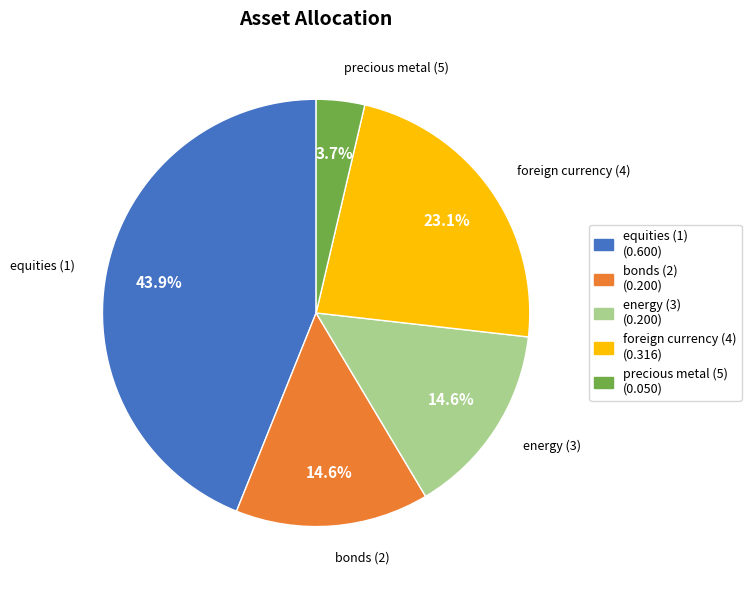

To the nearest percent, what percentage of the pie is foreign currency (4)?

23%